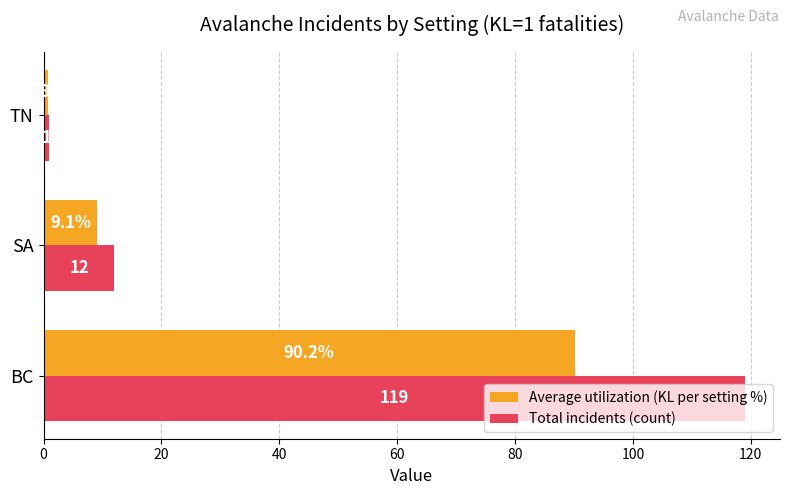

What are all the series names shown in the legend?

Average utilization (KL per setting %), Total incidents (count)